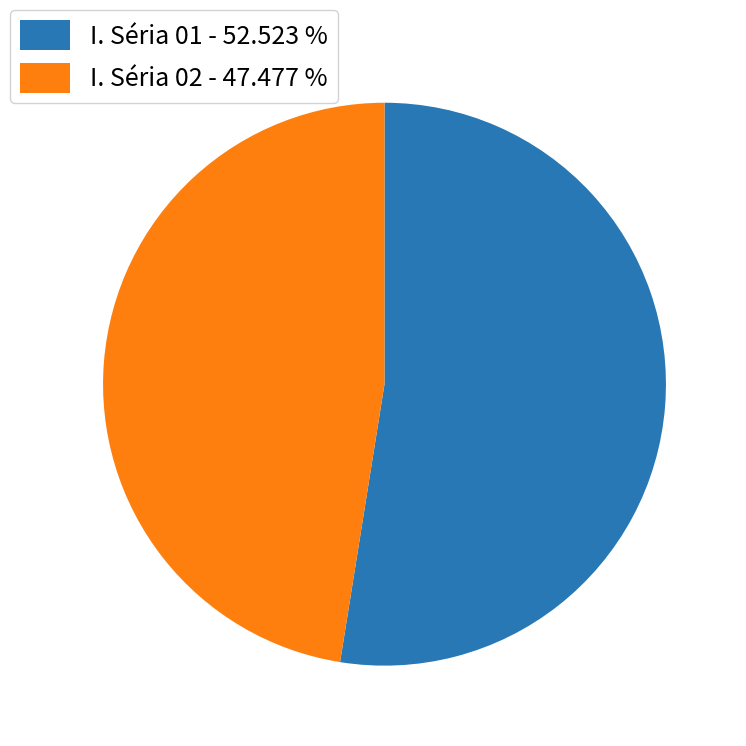

Which category accounts for the majority?

I. Séria 01